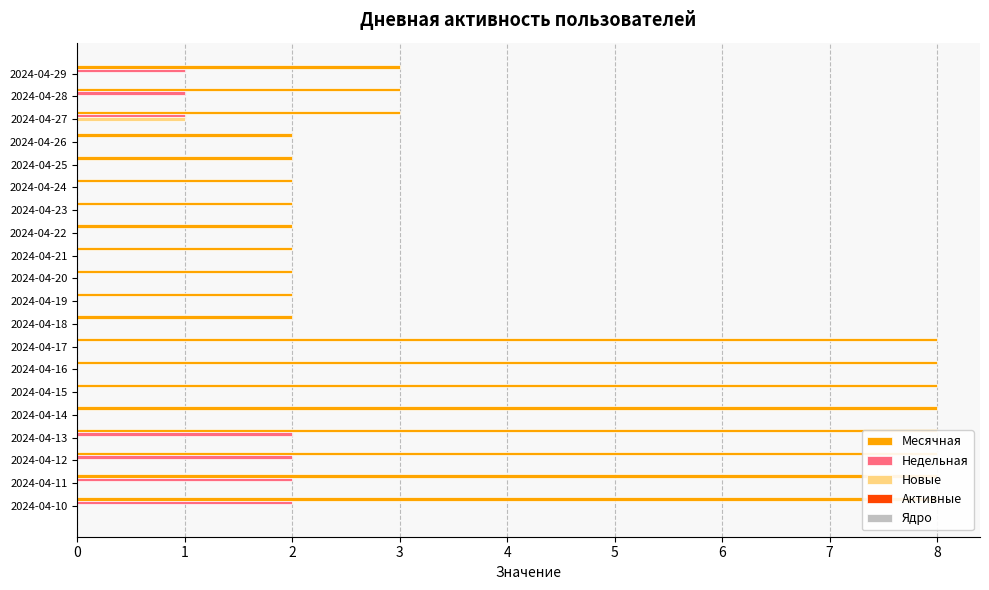

True or false: Новые has a value of 0.0 at 2024-04-21.

True